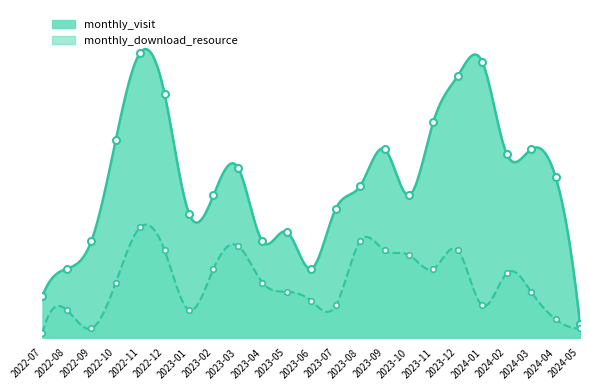

What is the label of the 18th point from the left?

2023-12